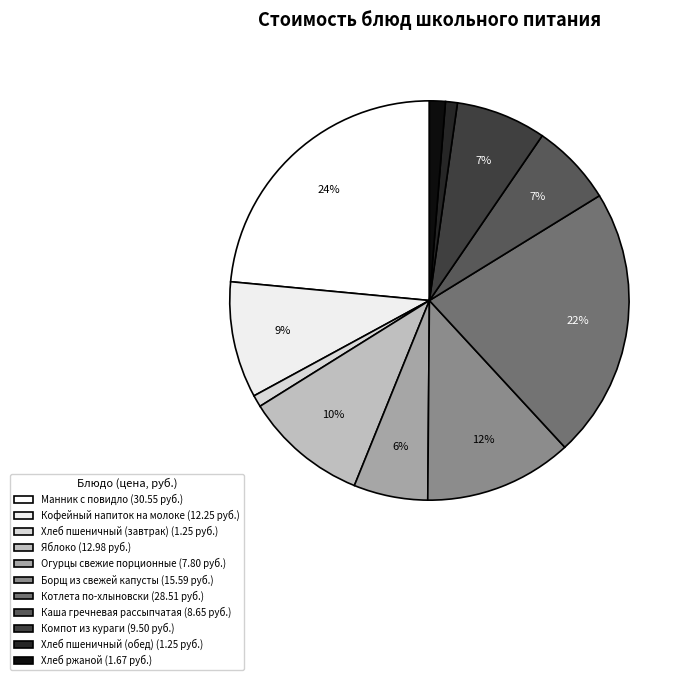

What percentage is NOT represented by Манник с повидло?

76.5%